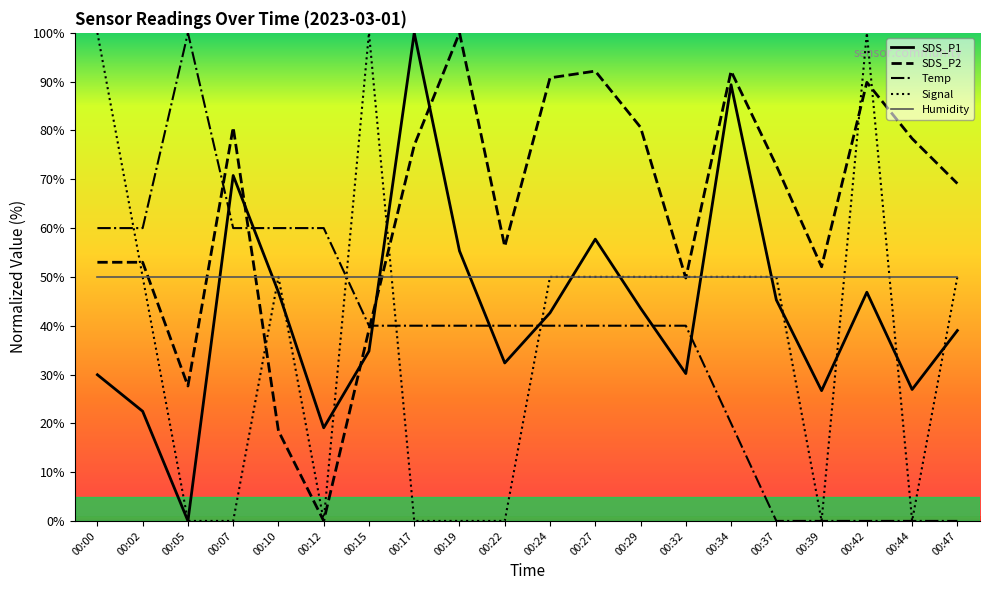

Is this an area chart (filled region under the line)?

No